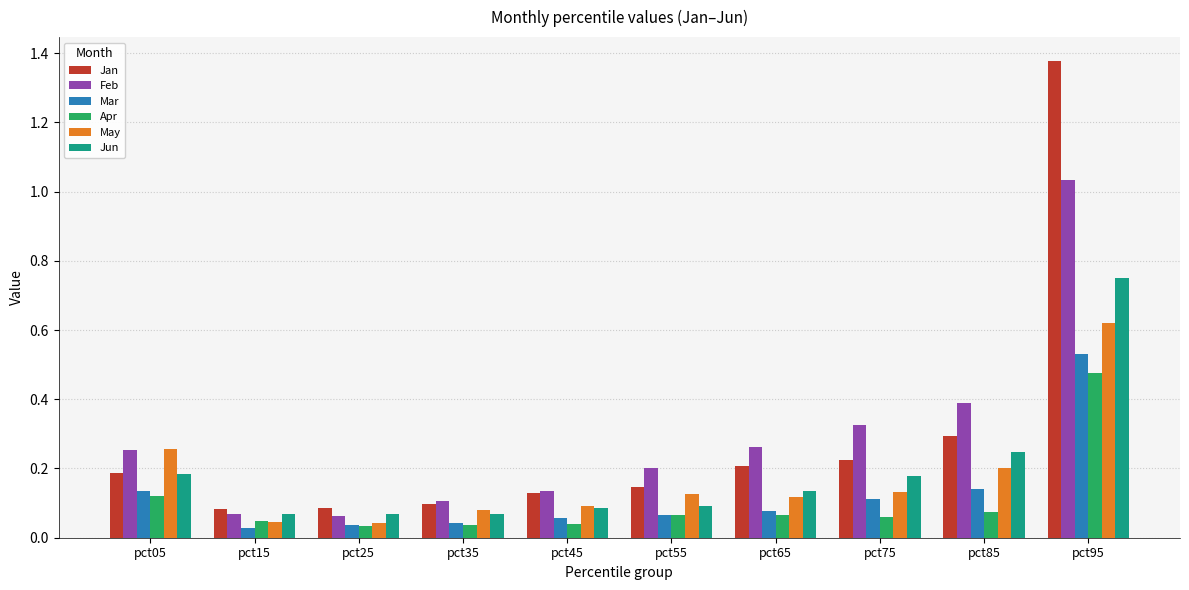

How many bars are there in each group?

6